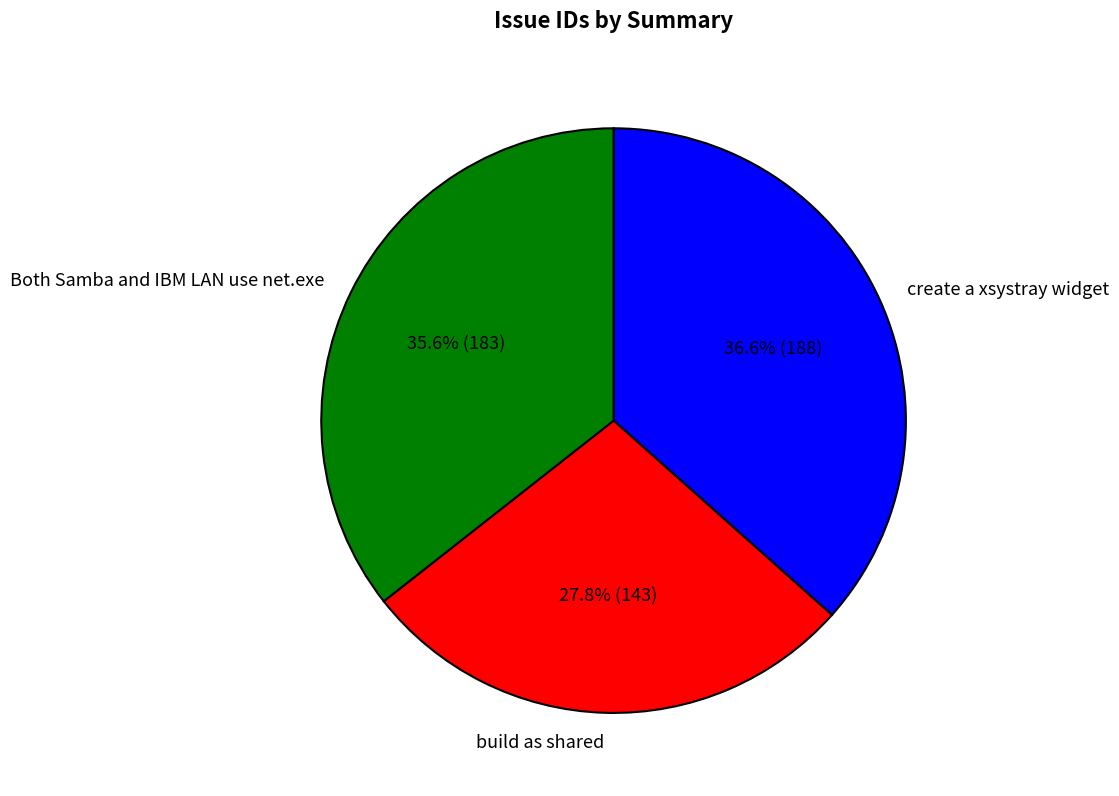

Is it true that build as shared is 23% of the pie?

False